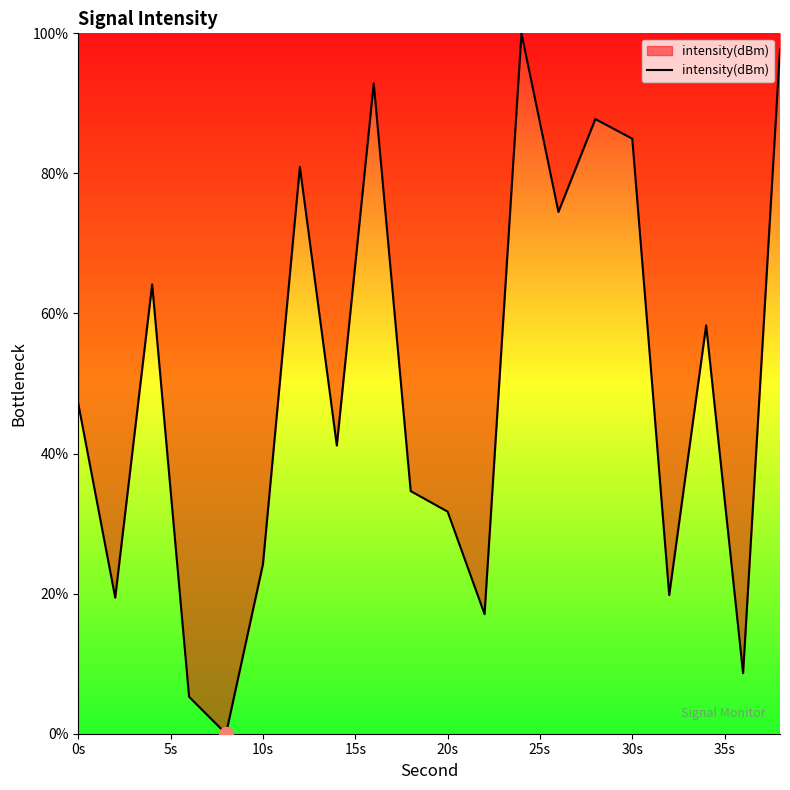

What is the greatest value displayed?

100.0